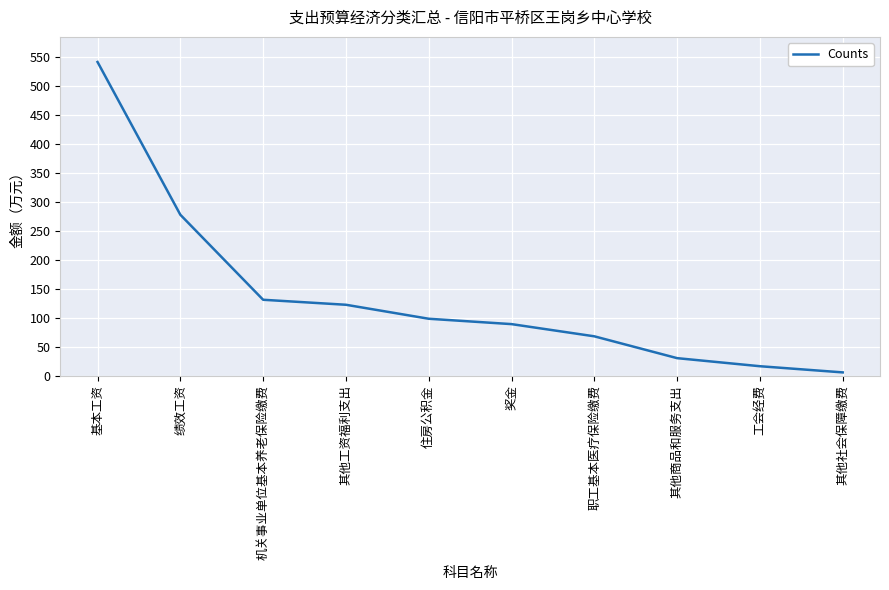

How many values exceed 98?

5